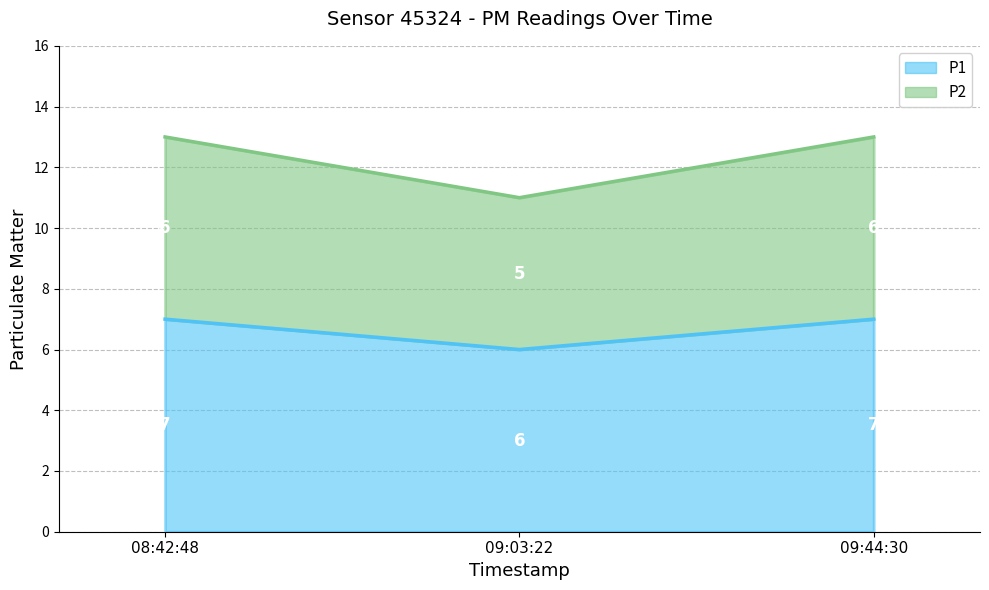

True or false: P2 has a value of 3 at 09:03:22.

False